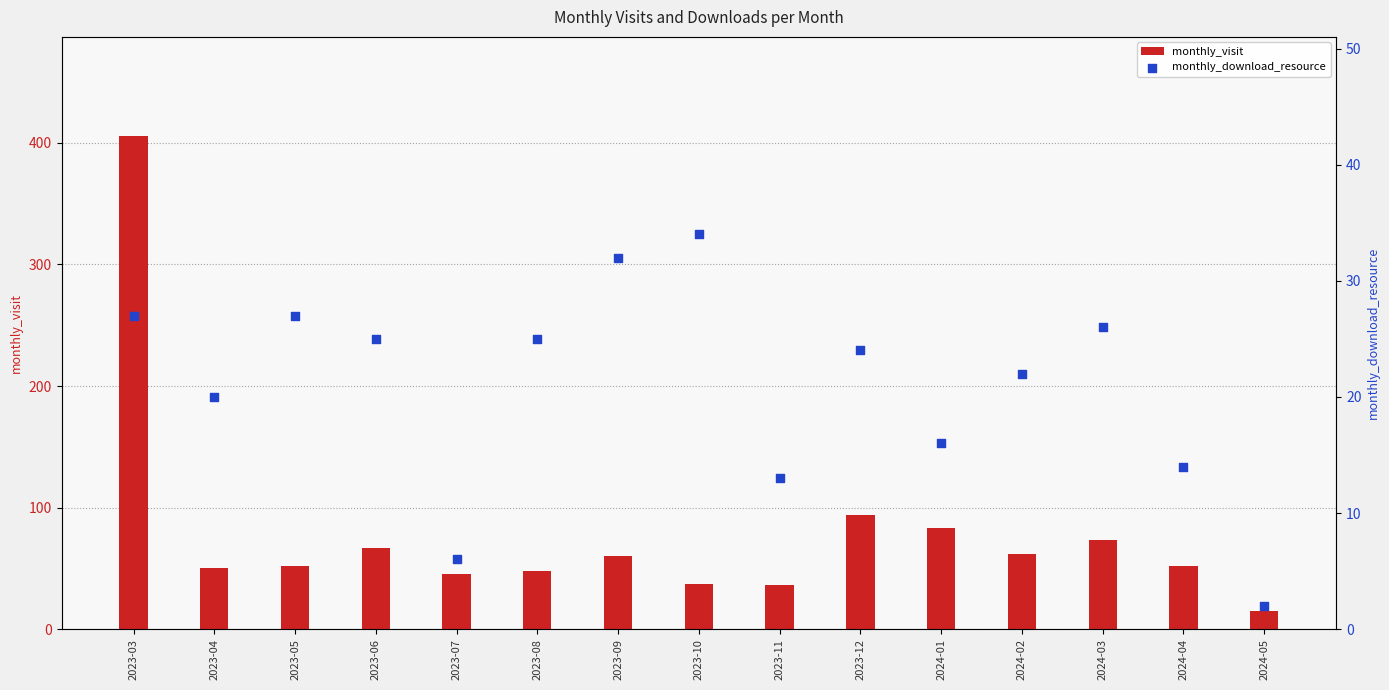

Which series reaches the minimum Y coordinate?

monthly_download_resource